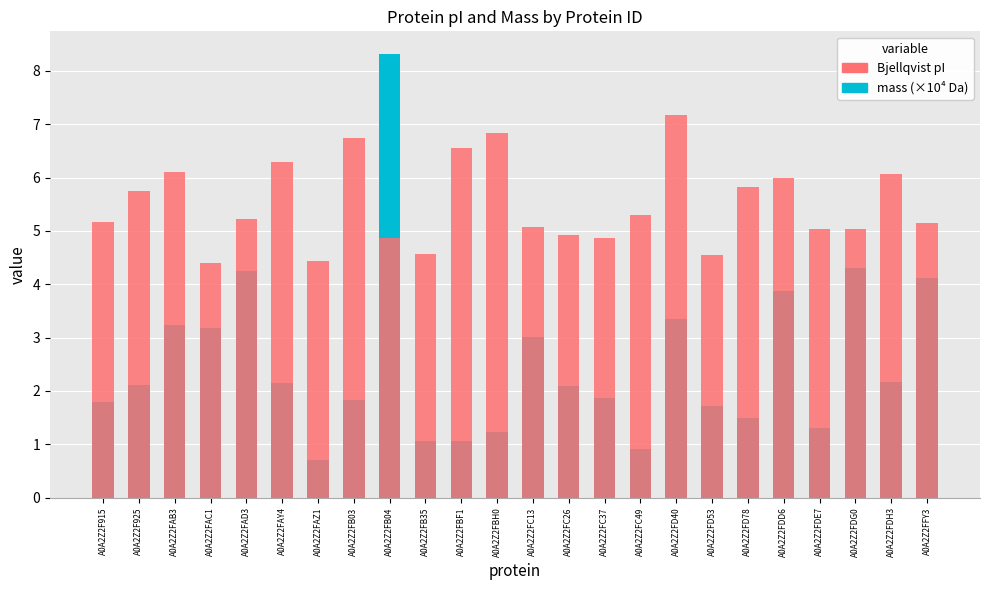

What position from the right is A0A2Z2FAY4?

19